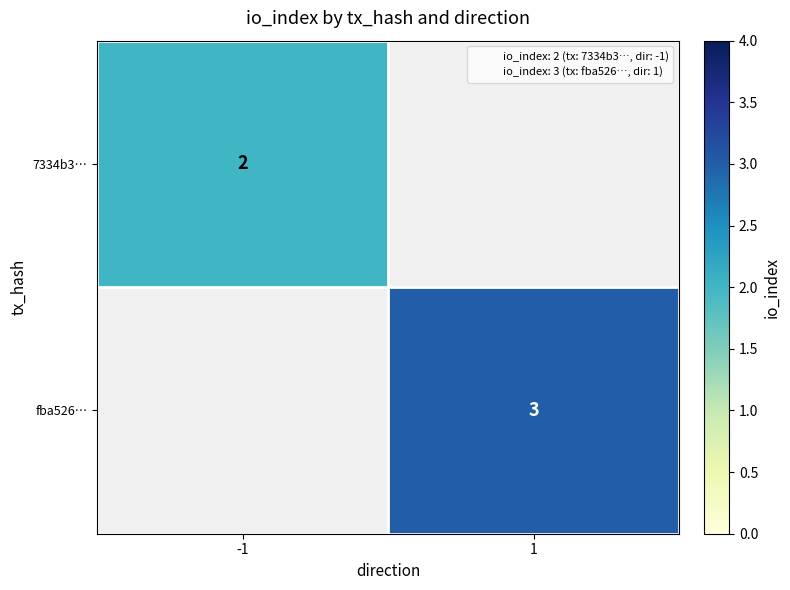

Which category has the lowest value across all series?

-1